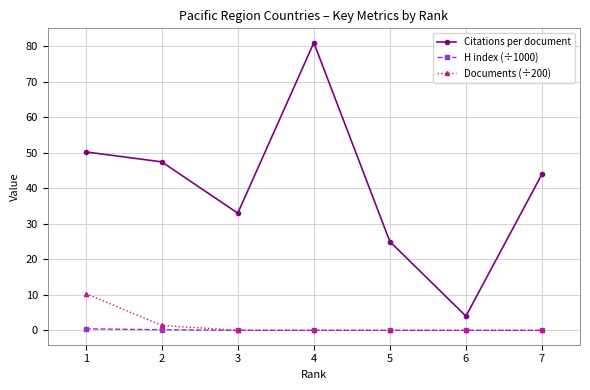

Does the chart have visible grid lines?

Yes